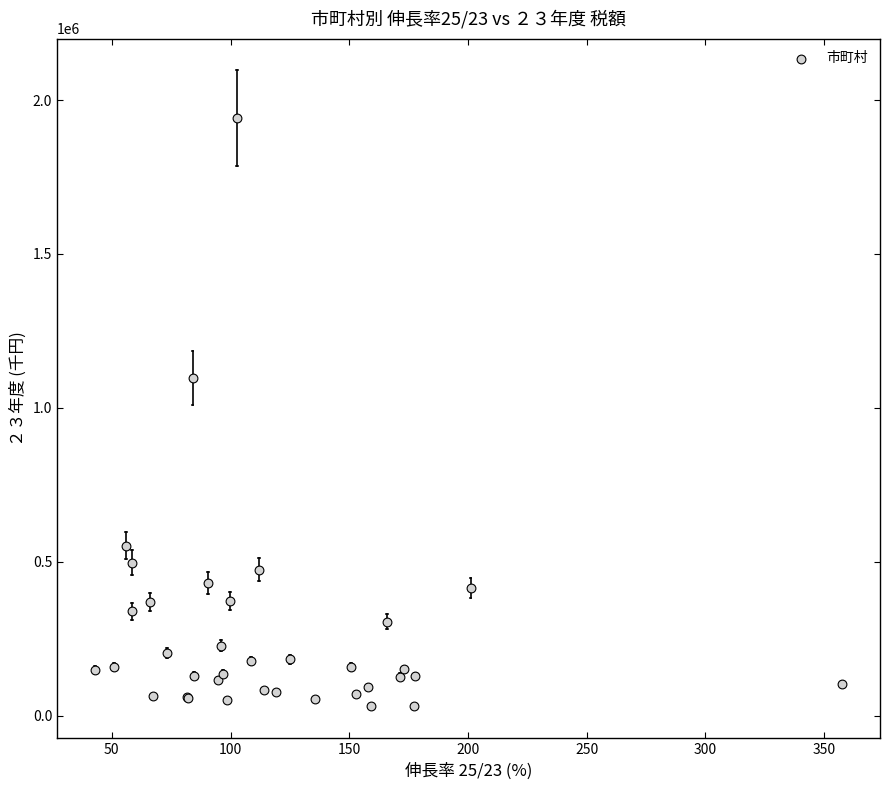

What Y value in the scatter plot is closest to 986641?

1097490.5